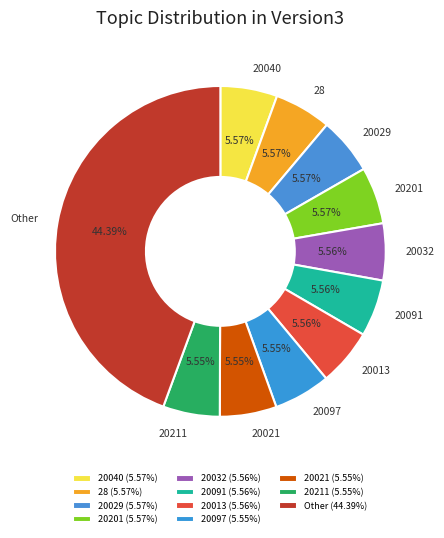

Is there any slice that represents more than half of the pie?

No